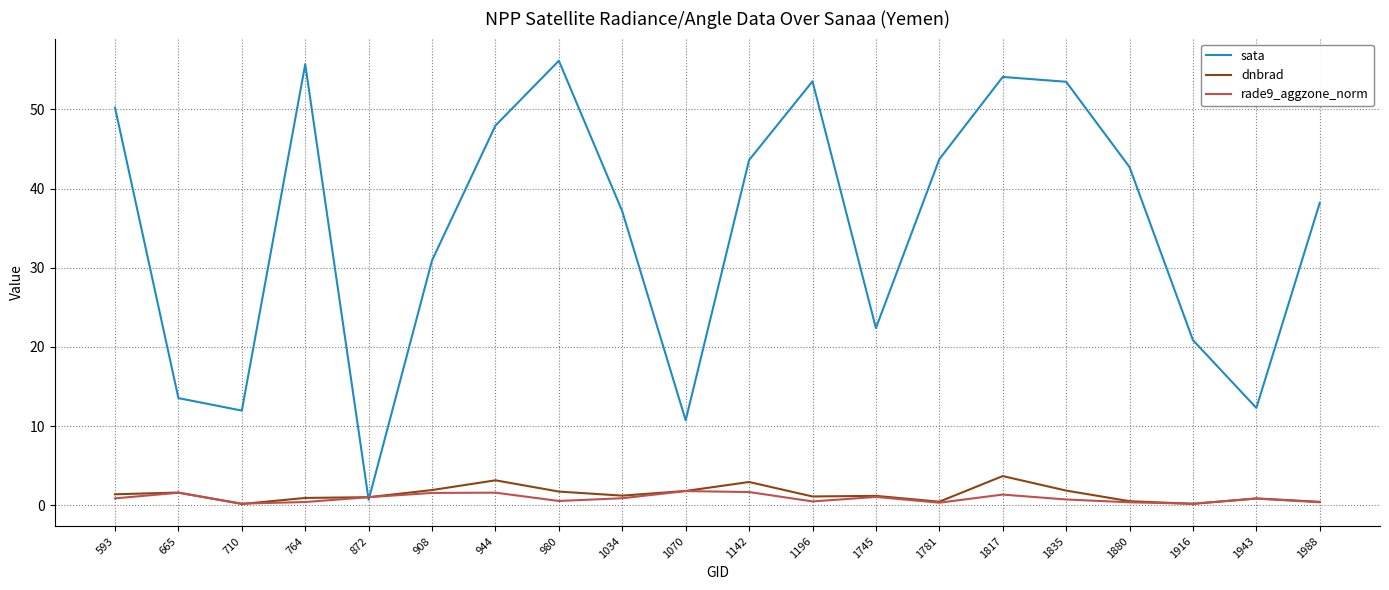

Is the value of sata at 1781 greater than the value of rade9_aggzone_norm at 593?

Yes